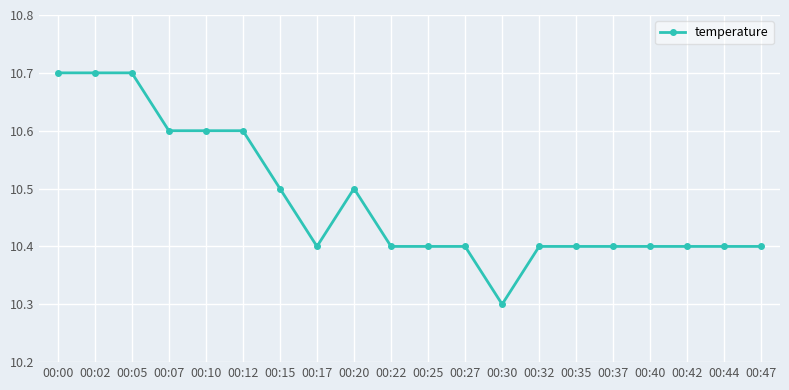

How many lines are shown in the chart?

1